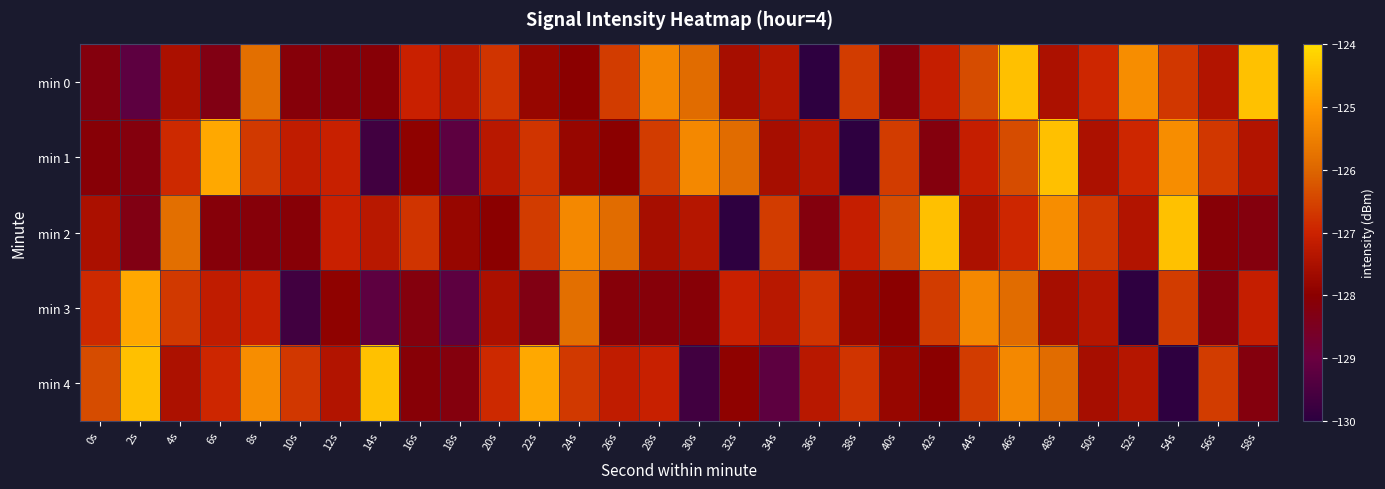

What is the spread (max minus min) of values at 26s?

2.3